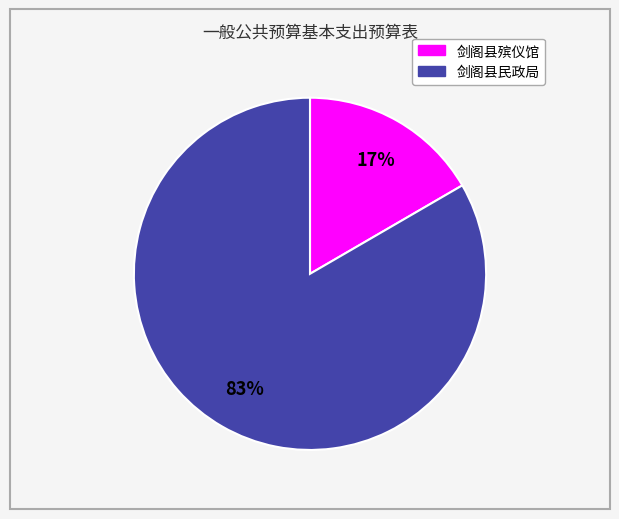

True or false: 剑阁县民政局 accounts for 71% of the total.

False